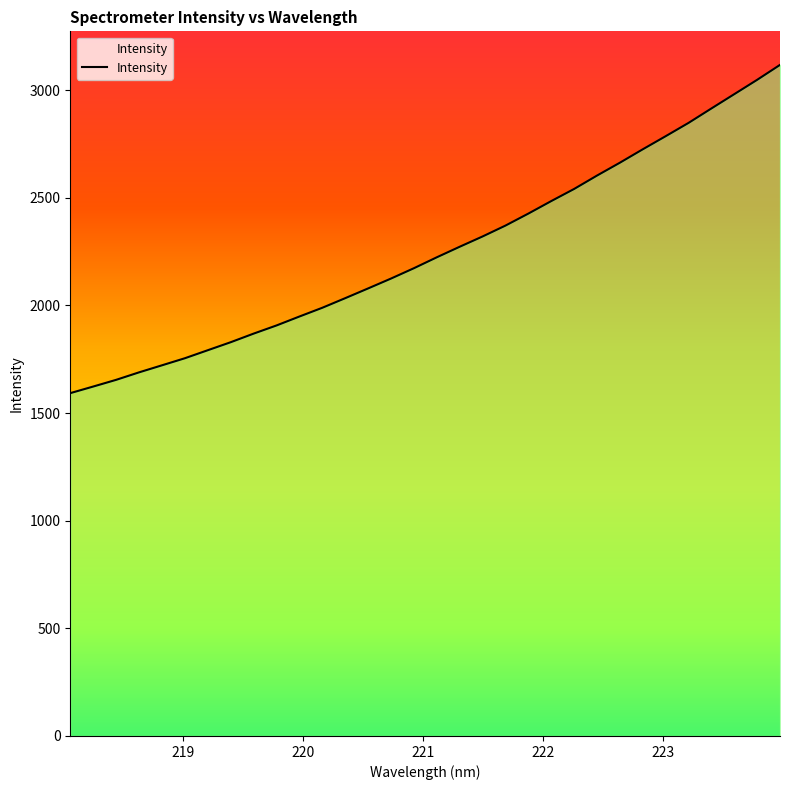

What is the greatest value displayed?

3116.9